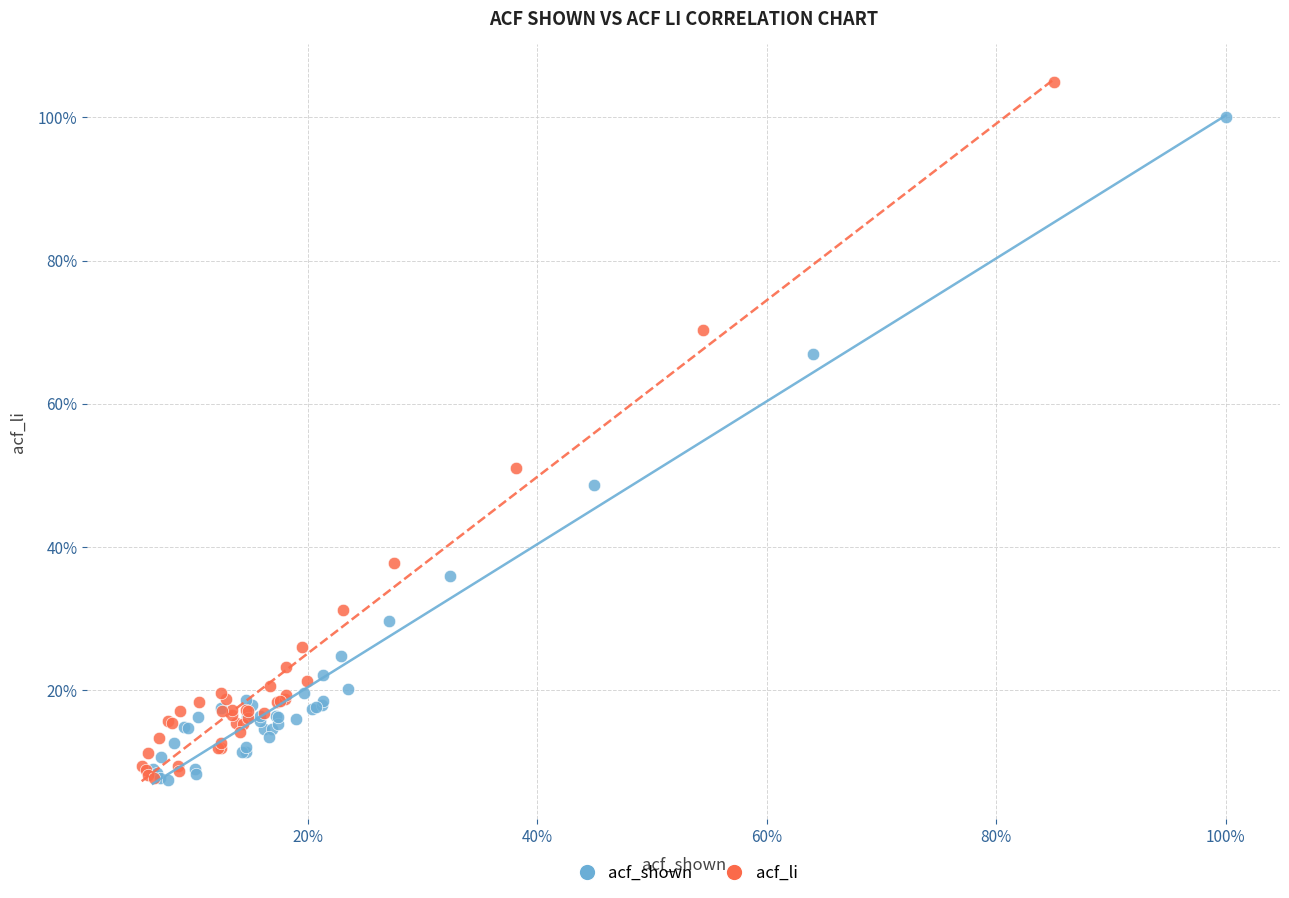

Which series reaches the maximum Y coordinate?

acf_li